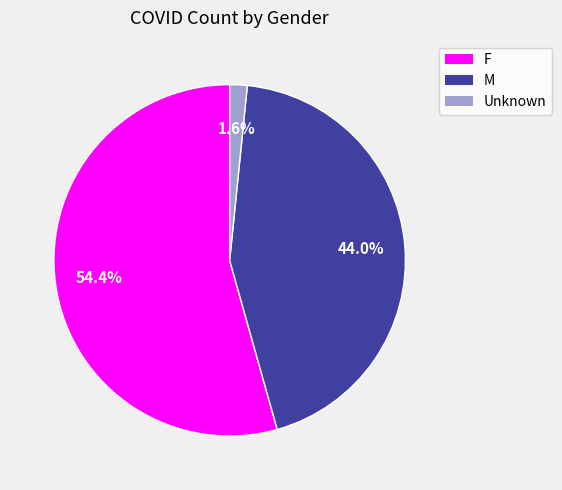

To the nearest percent, what is the difference between the M and Unknown slice percentages?

42%